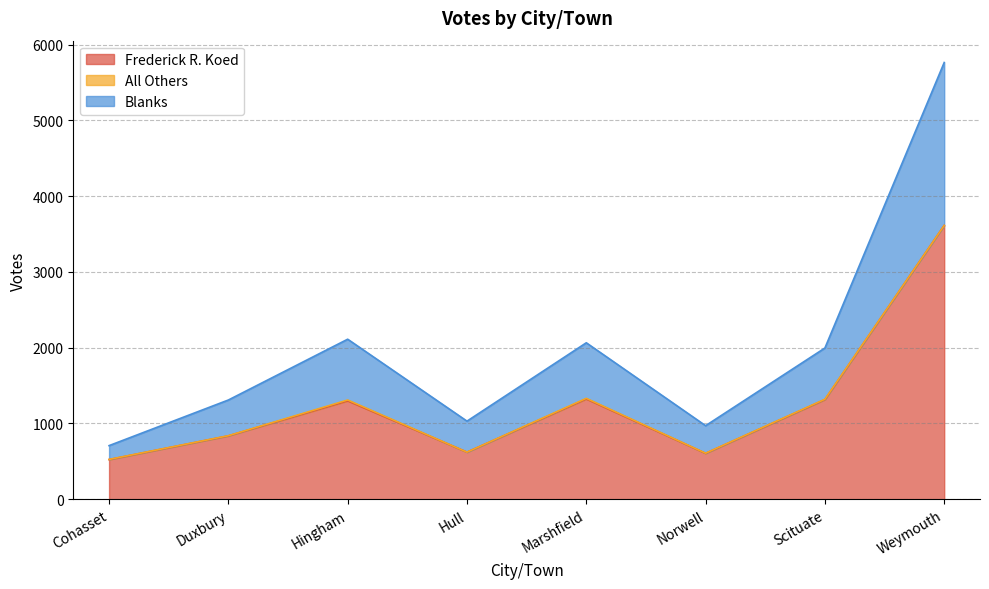

What is the difference between the maximum and second lowest values in the Frederick R. Koed series?

3007